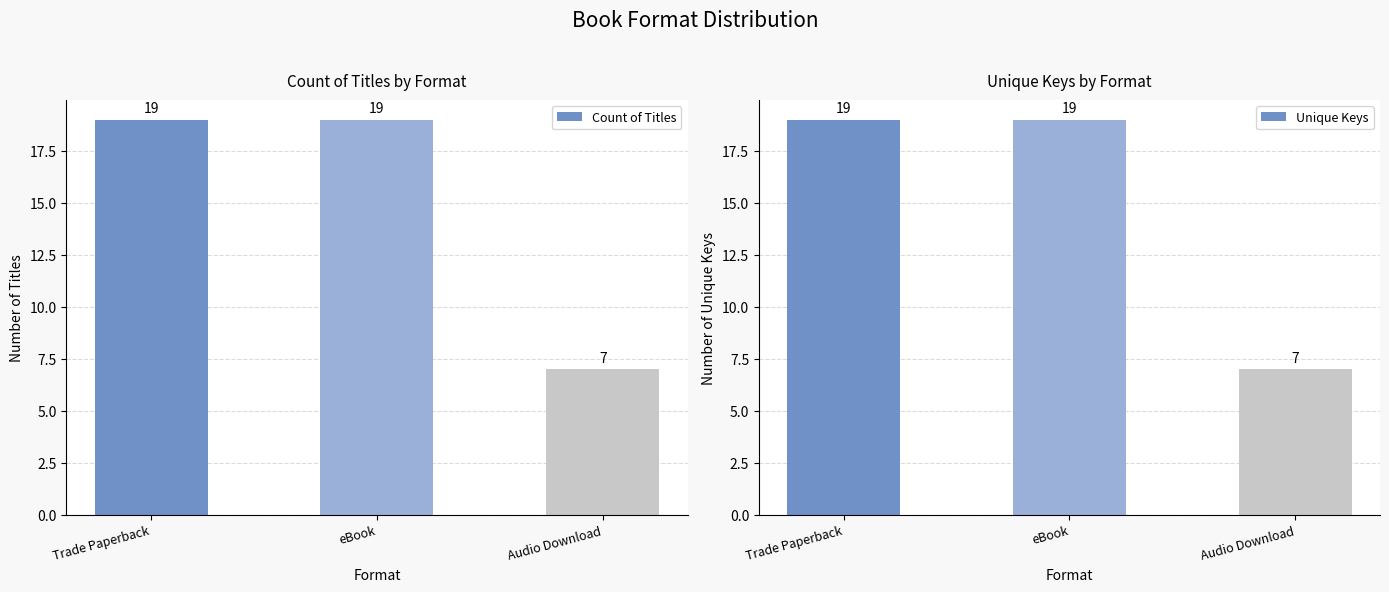

What is the greatest value displayed?

19